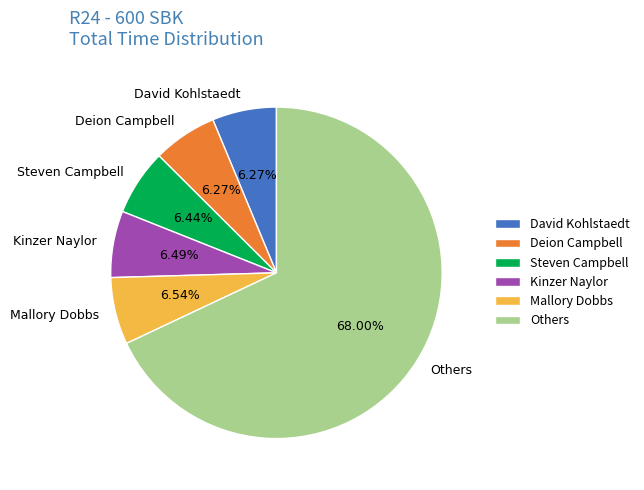

How much of the chart is everything except David Kohlstaedt?

93.7%